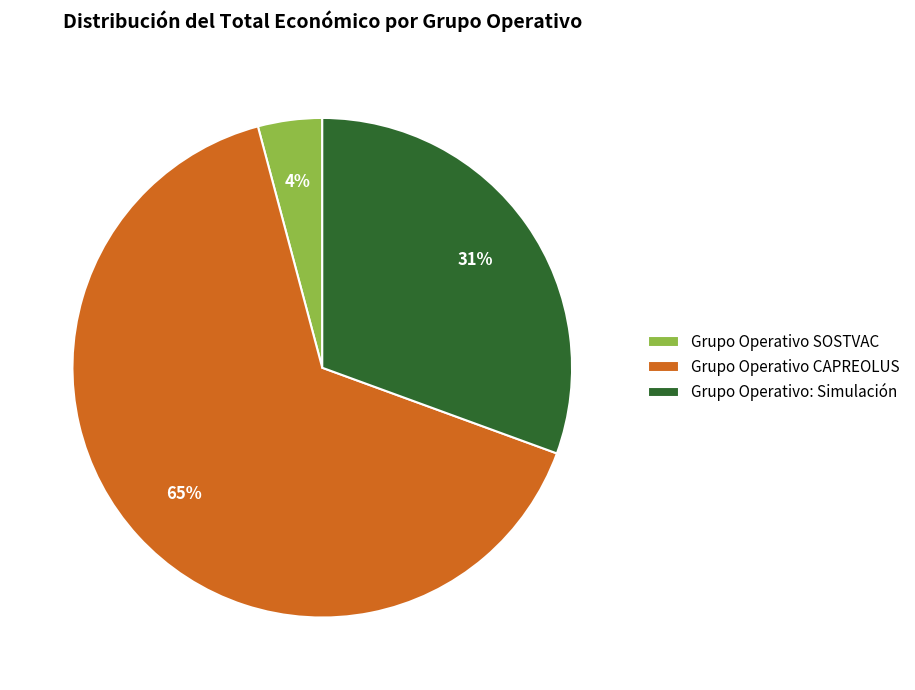

Is the sum of Grupo Operativo SOSTVAC and Grupo Operativo: Simulación greater than half?

No